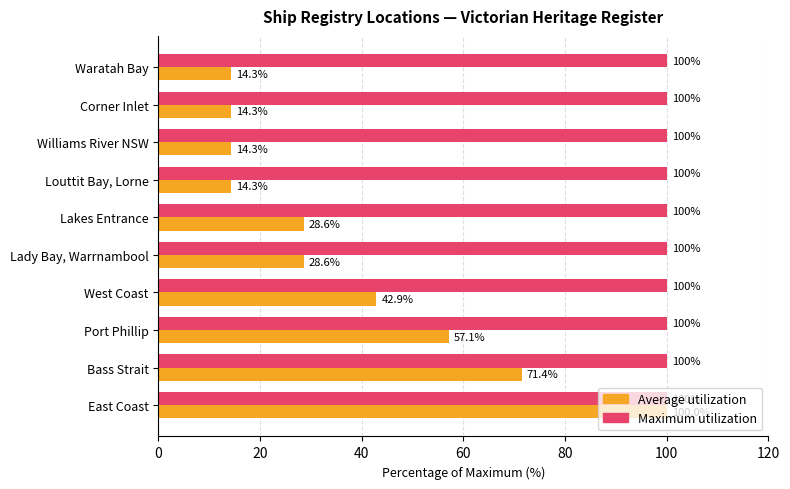

What is the sum of the Maximum utilization values at Louttit Bay, Lorne and West Coast?

200.0